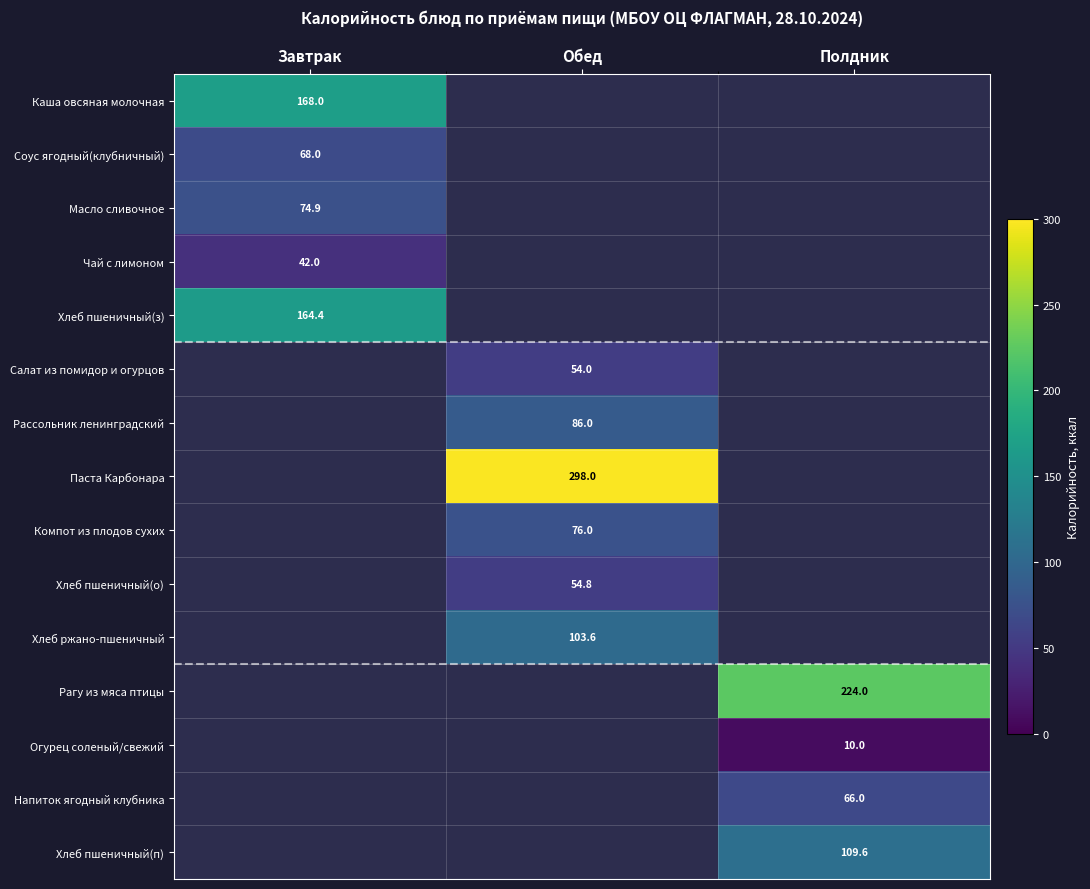

The value of Рассольник ленинградский at Обед is 32.5. True or false?

False